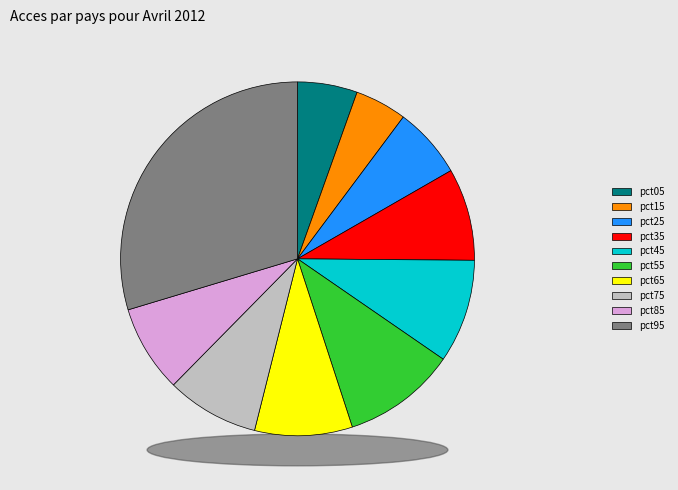

Is it true that pct85 is 8% of the pie?

True